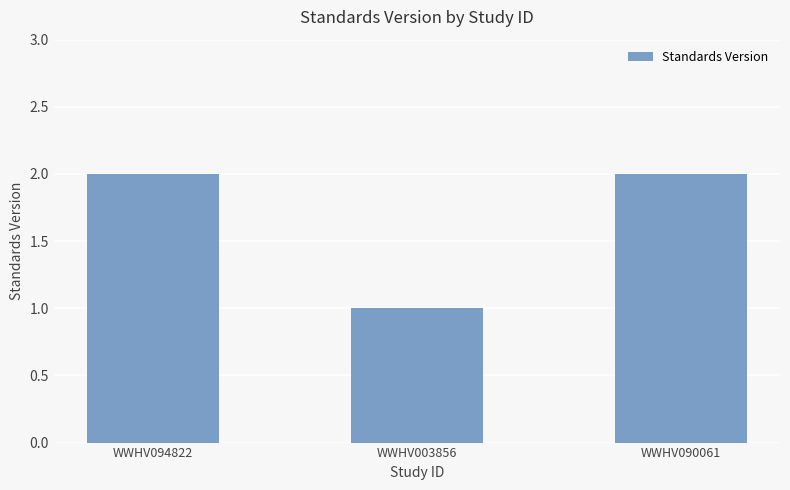

What position from the right is WWHV094822?

3